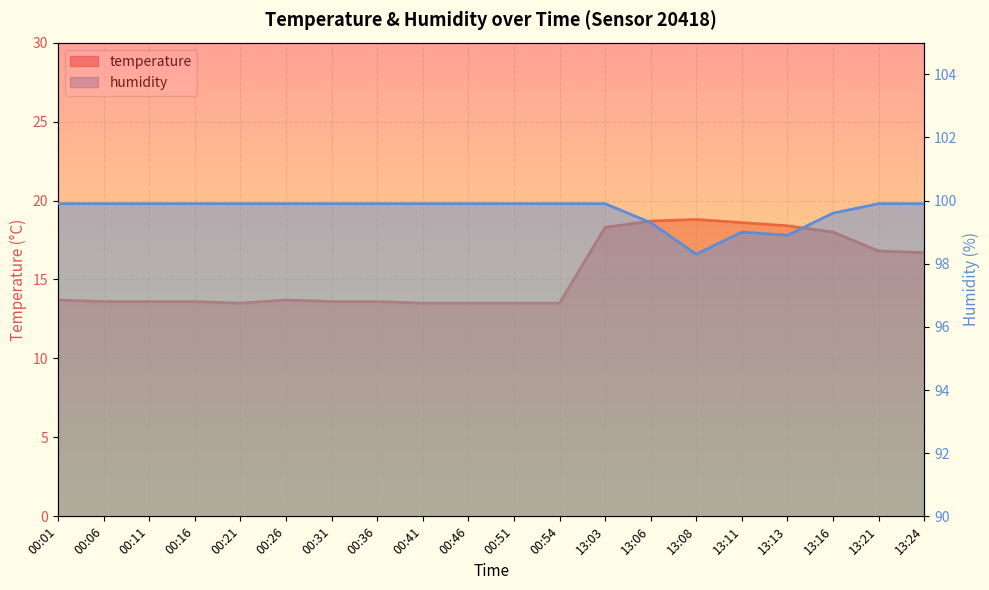

Which series has the largest total across all categories?

humidity